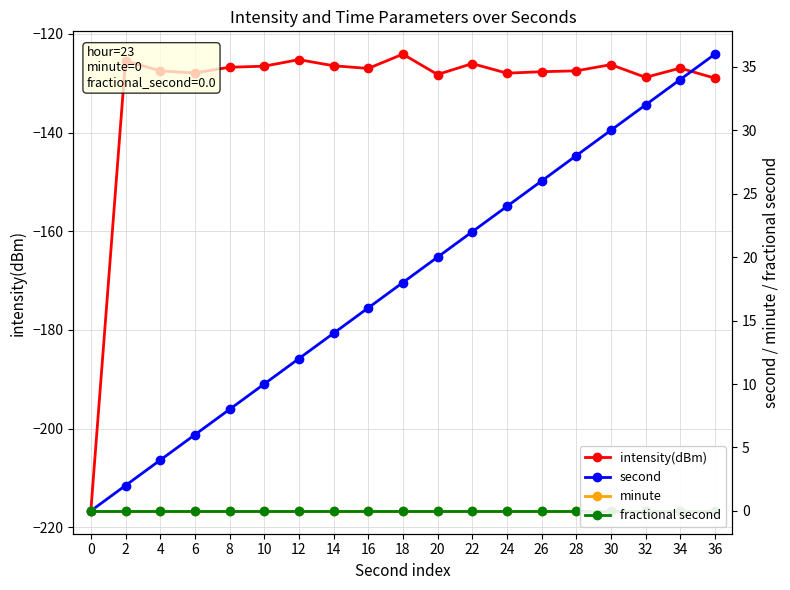

How many lines are shown in the chart?

4